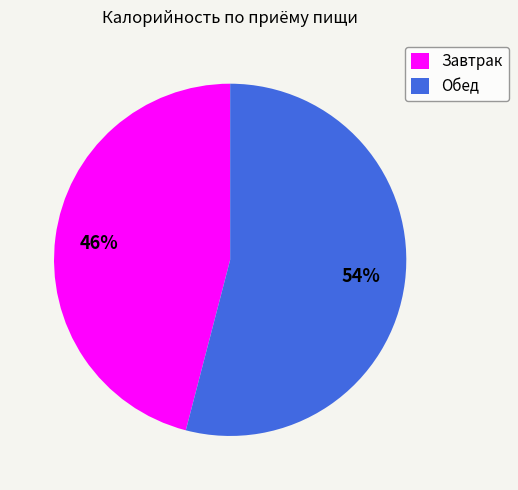

Count the number of slices in the pie.

2